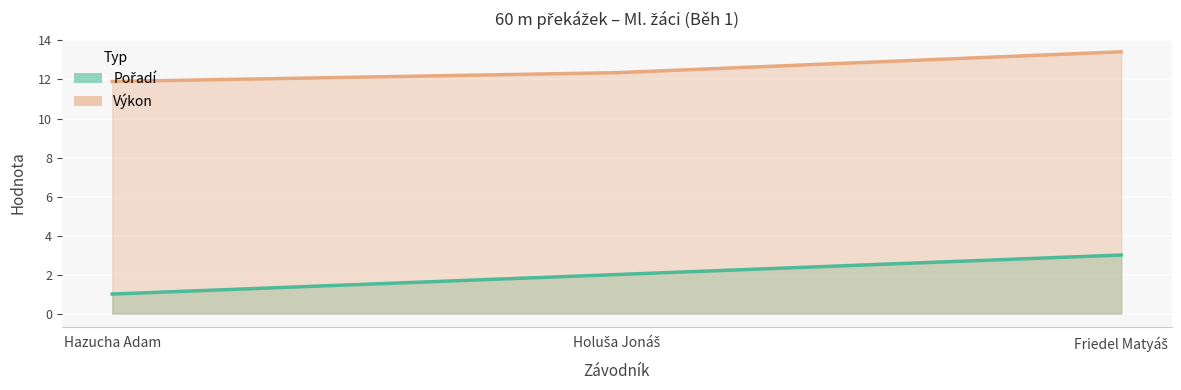

Is it true that Pořadí equals 1.0 at Hazucha Adam?

True